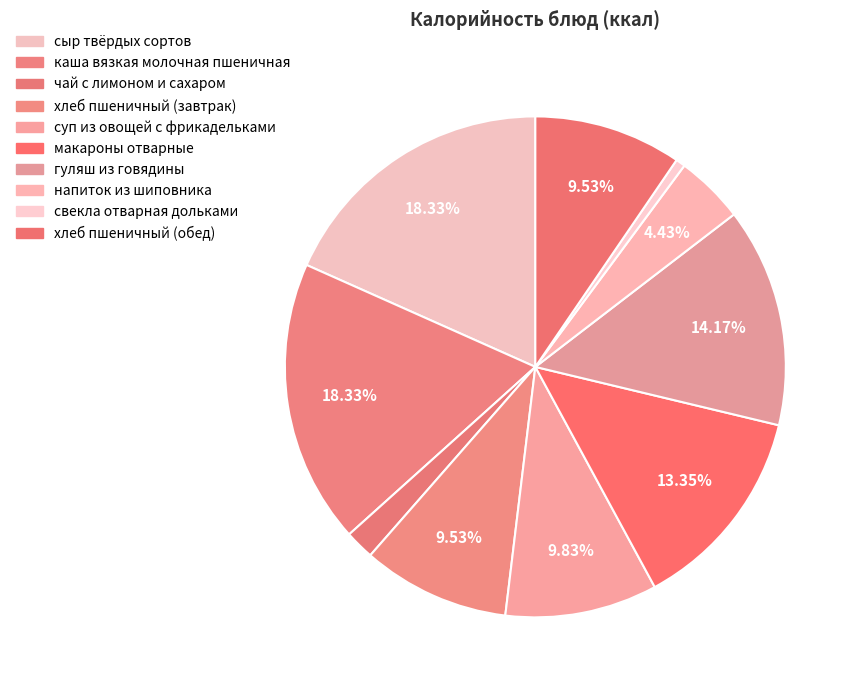

Combined, what portion of the pie is чай с лимоном и сахаром and сыр твёрдых сортов?

20.2%